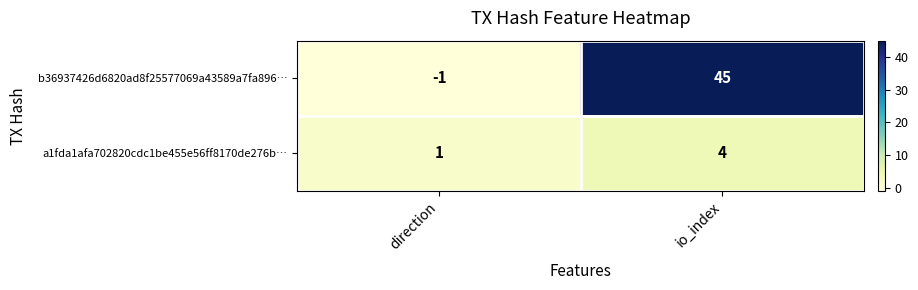

Reading left to right, extract all data points from this chart.

b36937426d6820ad8f25577069a43589a7fa896…: direction=-1	io_index=45
a1fda1afa702820cdc1be455e56ff8170de276b…: direction=1	io_index=4